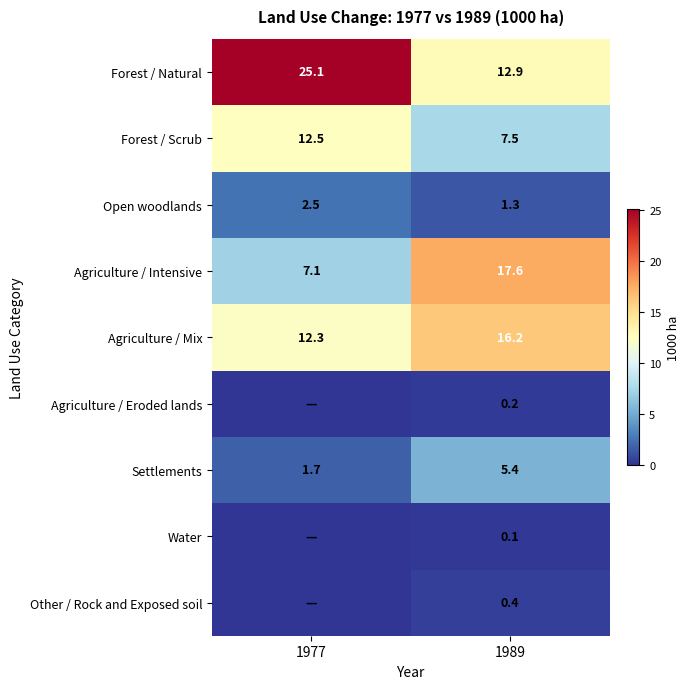

What is the minimum value for Open woodlands?

1.3